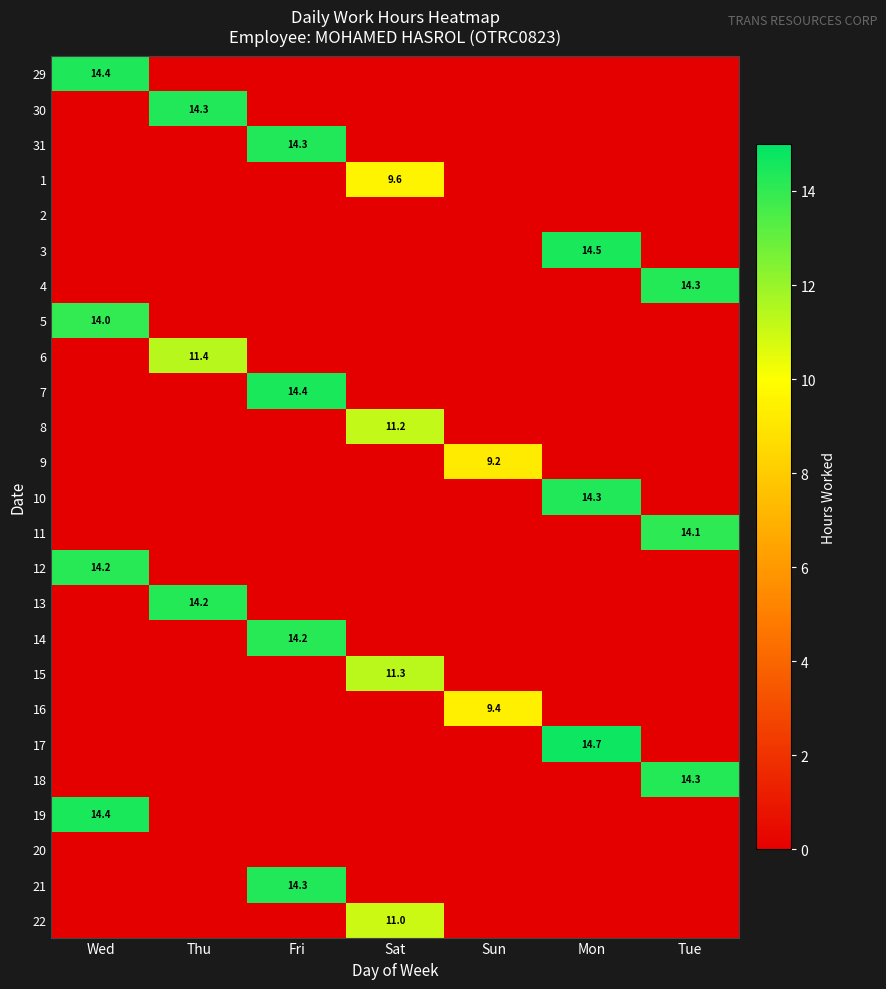

The value of 18 at Tue is 14.3. True or false?

True